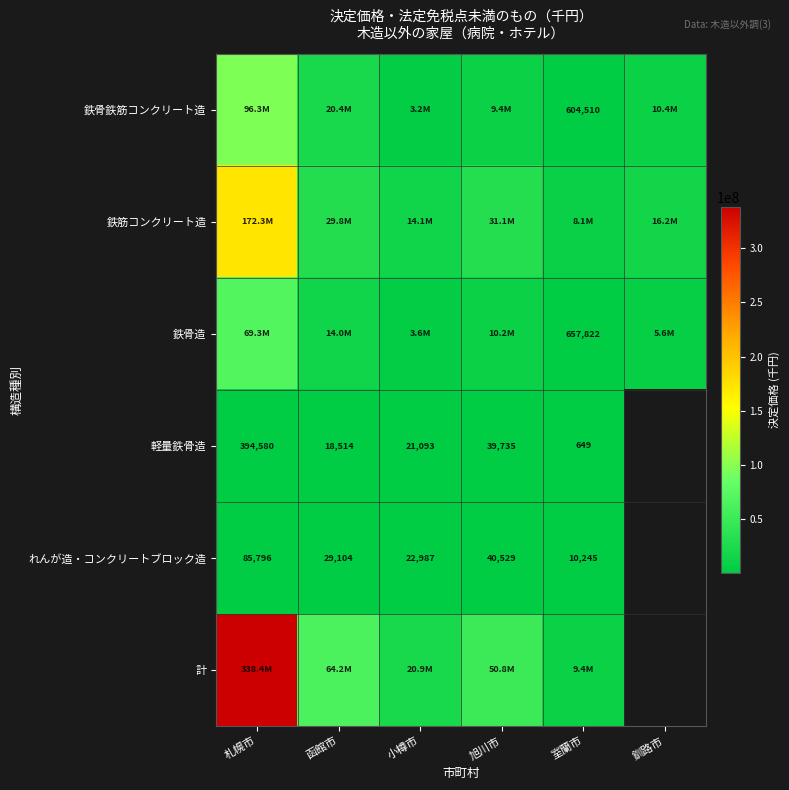

The value of れんが造・コンクリートブロック造 at 室蘭市 is 10245. True or false?

True